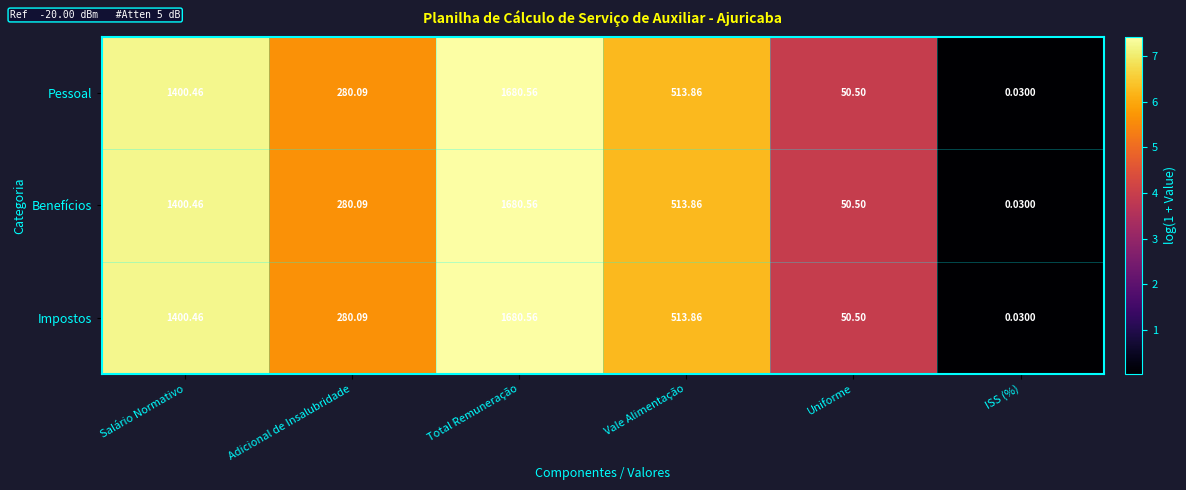

At which label is Impostos closest to 840?

Vale Alimentação